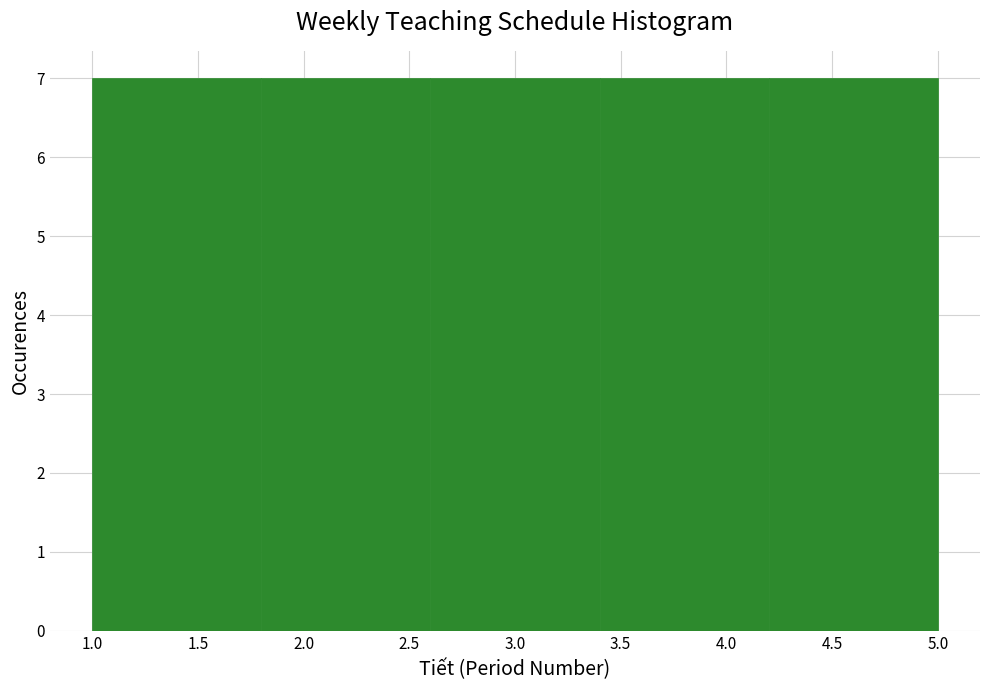

Reading left to right, transcribe this chart: for each bar, give the range it covers on the x-axis and its height. The values are not printed on the chart, so give them approximately, as read against the axis.

1.0 to 1.8: 7
1.8 to 2.6: 7
2.6 to 3.4: 7
3.4 to 4.2: 7
4.2 to 5.0: 7